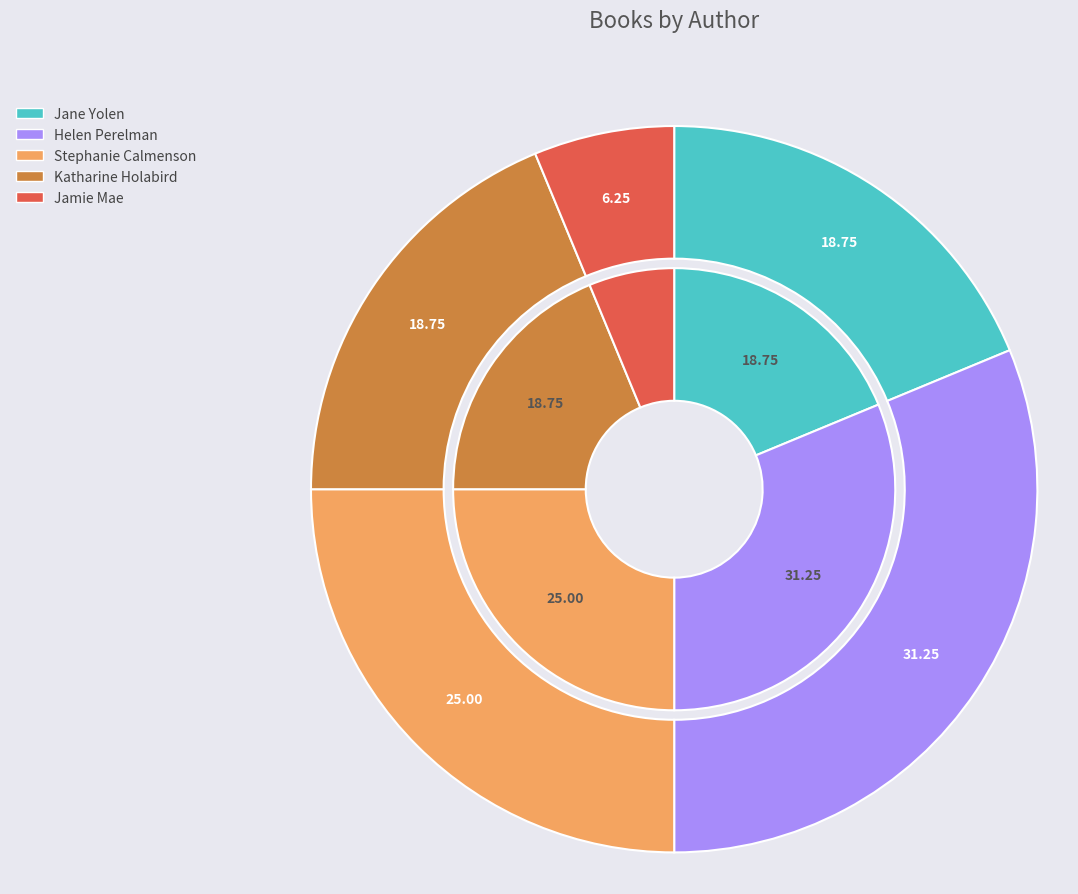

Is Jane Yolen (1294707) the majority of the pie?

No